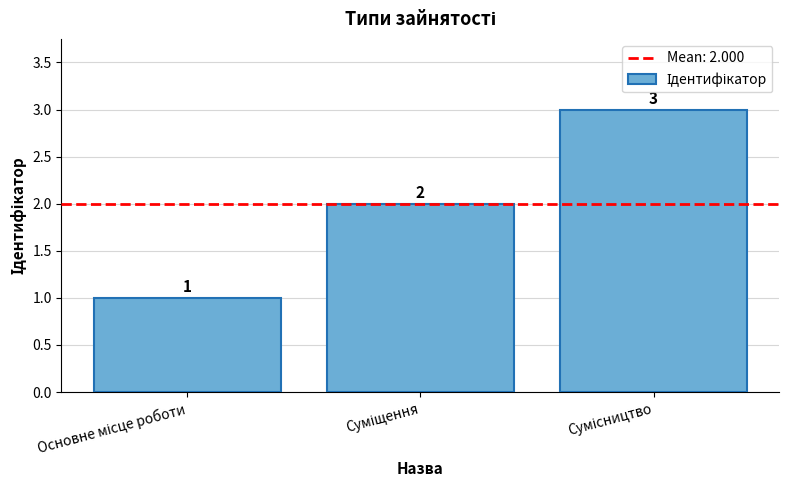

What is the sum of all values?

6